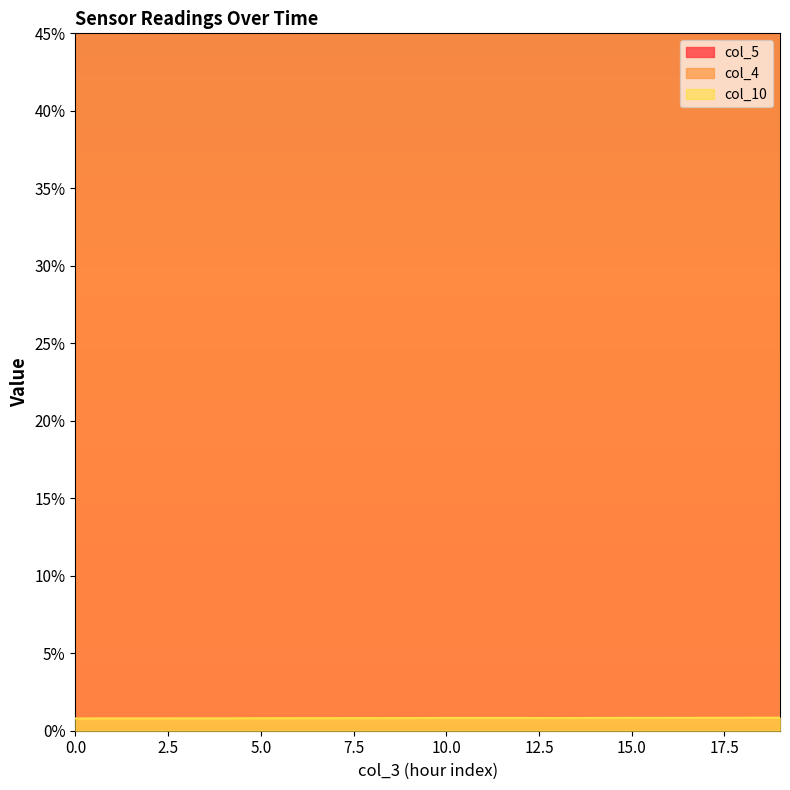

At 16, list the series in order from largest to smallest.

col_5, col_4, col_10